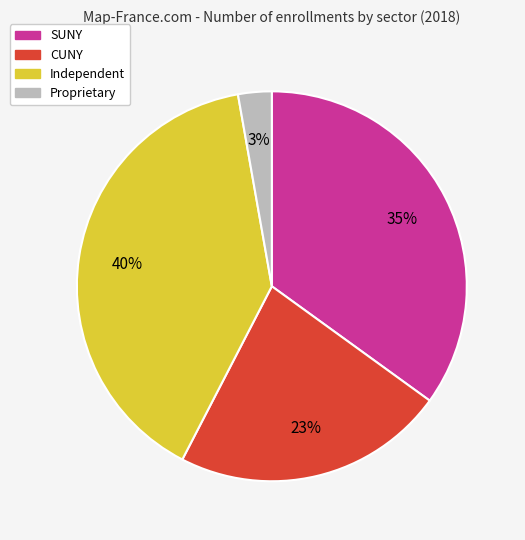

To the nearest percent, what is the difference between the largest and smallest slice percentages?

37%